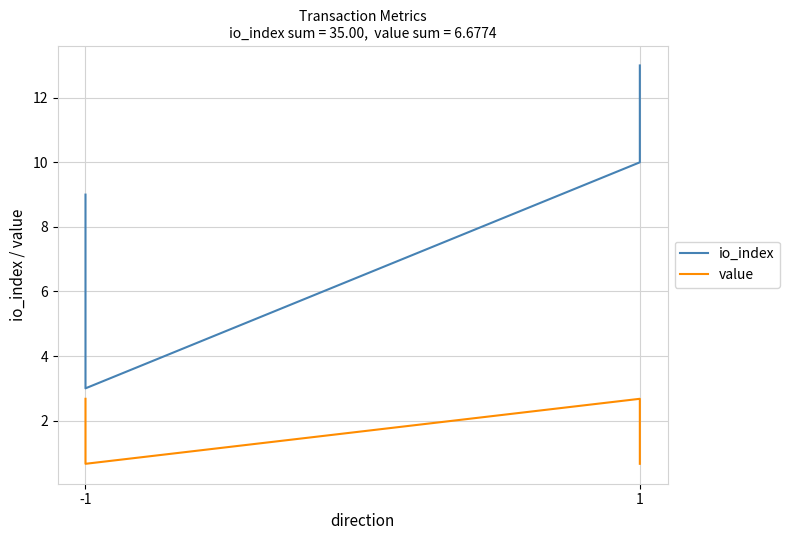

Does the chart have visible grid lines?

Yes